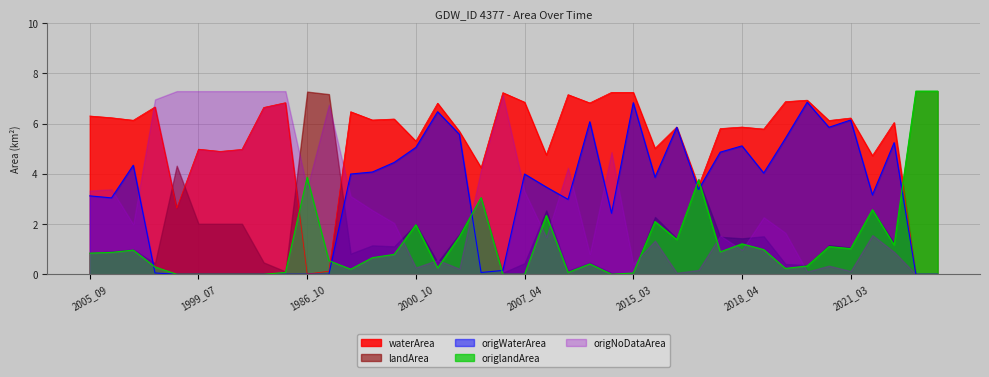

Which series has the widest spread of values?

origlandArea